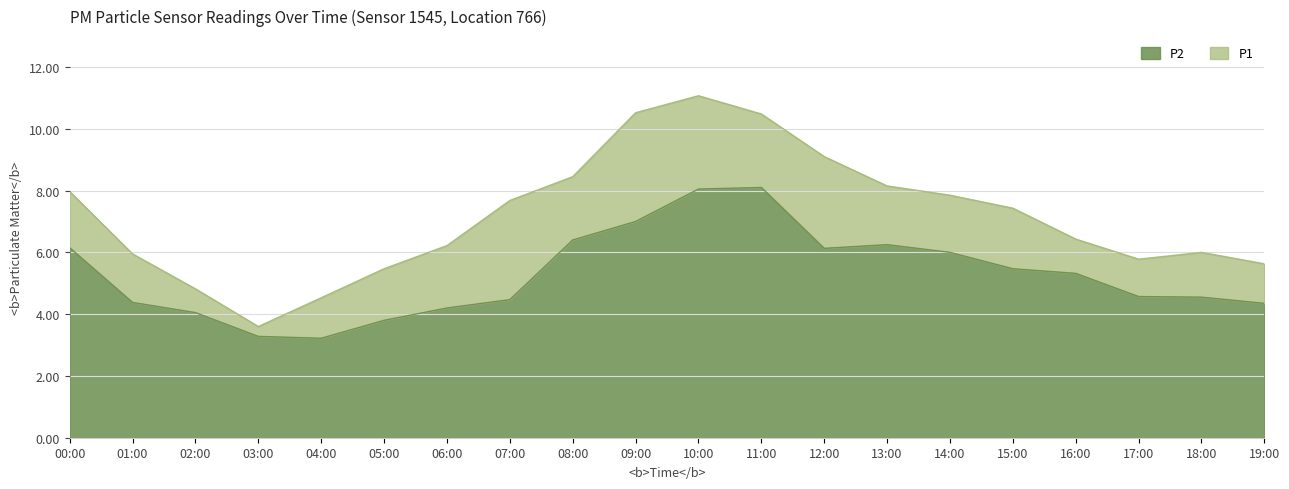

True or false: P1 has a value of 11.1 at 10:00.

True